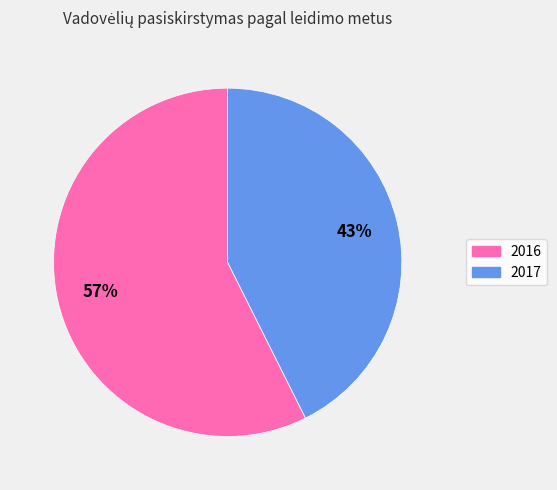

Which category has the biggest portion of the pie?

2016